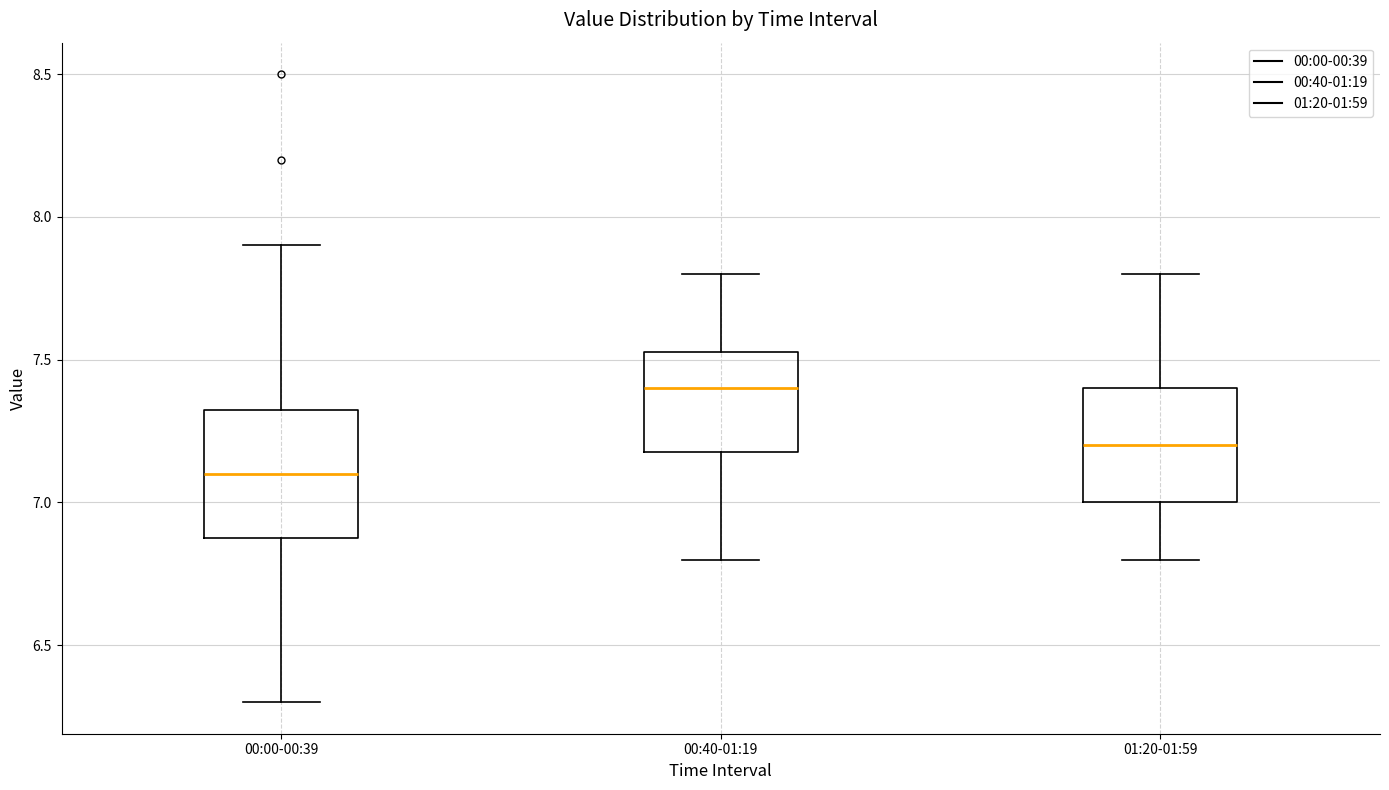

Reading left to right, read every box against the y-axis: the position of its median line, the range the box covers, and the ends of its whiskers. The values are not printed on the chart, so give them approximately, as read against the axis.

00:00-00:39: median 7.10, box 6.90 to 7.35, whiskers 6.30 to 7.90
00:40-01:19: median 7.40, box 7.20 to 7.55, whiskers 6.80 to 7.80
01:20-01:59: median 7.20, box 7.00 to 7.40, whiskers 6.80 to 7.80